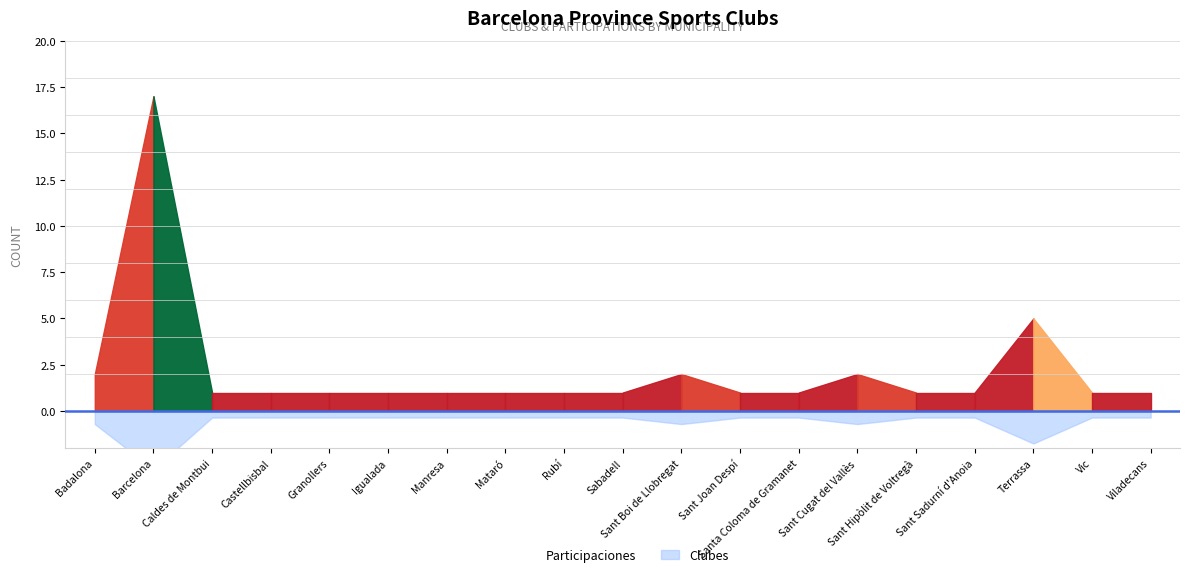

List the labels in order of value, largest first.

Barcelona, Terrassa, Badalona, Sant Boi de Llobregat, Sant Cugat del Vallès, Caldes de Montbui, Castellbisbal, Granollers, Igualada, Manresa, Mataró, Rubí, Sabadell, Sant Joan Despí, Santa Coloma de Gramanet, Sant Hipòlit de Voltregà, Sant Sadurní d'Anoia, Vic, Viladecans